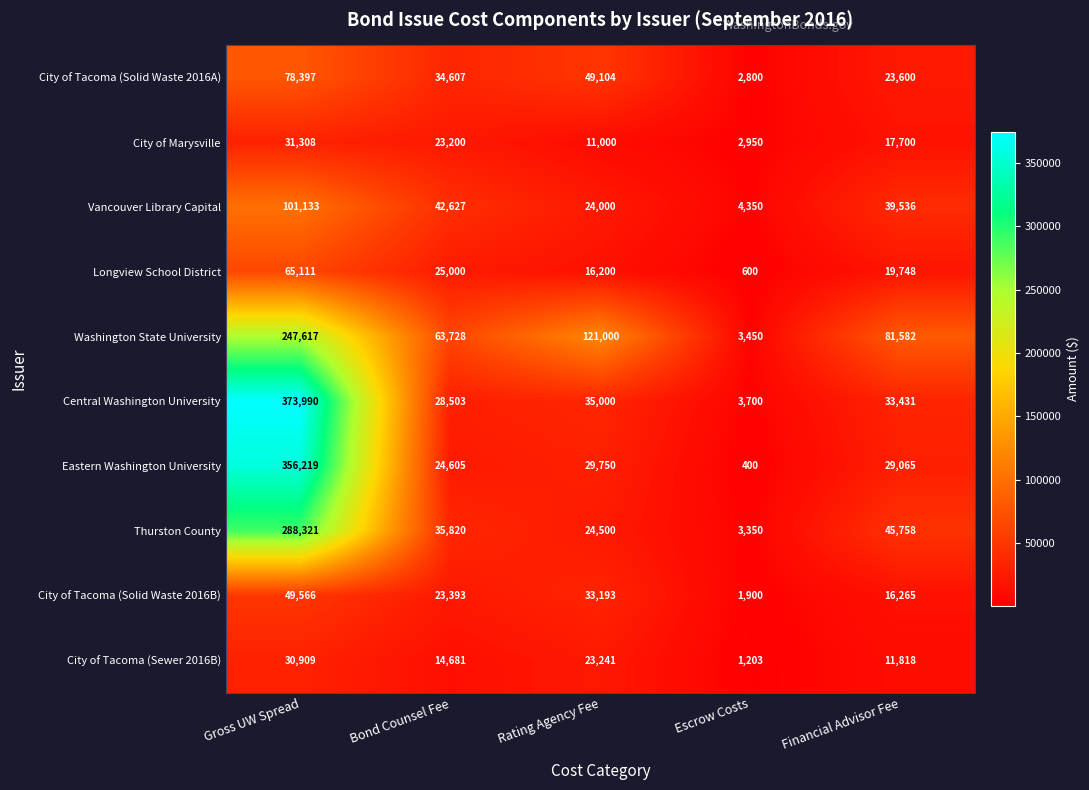

True or false: Thurston County has a value of 13454 at Financial Advisor Fee.

False